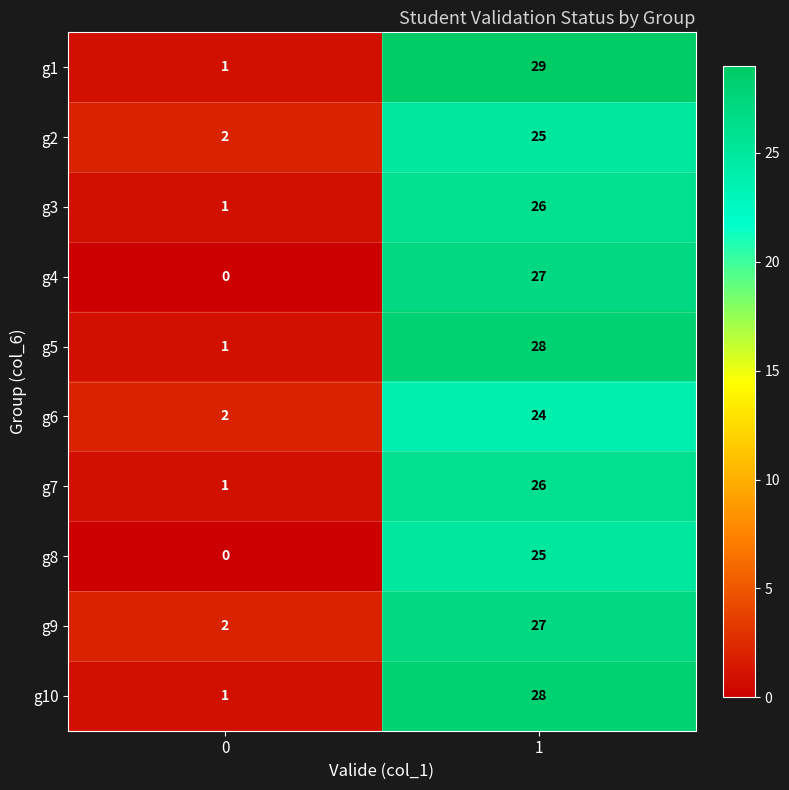

Reading right to left, what are all the values shown in this chart?

g1: 1=29	0=1
g2: 1=25	0=2
g3: 1=26	0=1
g4: 1=27	0=0
g5: 1=28	0=1
g6: 1=24	0=2
g7: 1=26	0=1
g8: 1=25	0=0
g9: 1=27	0=2
g10: 1=28	0=1